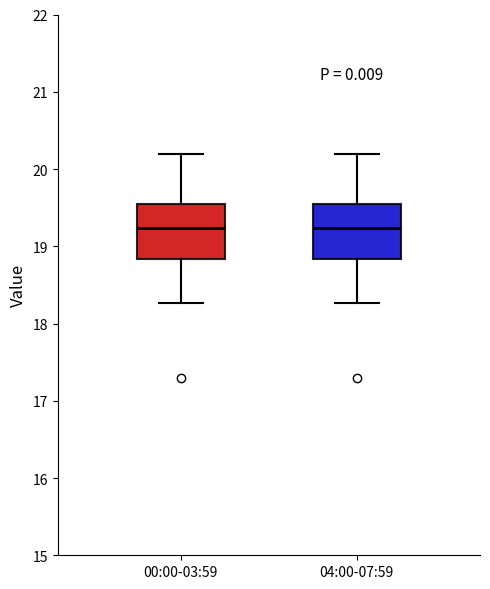

Reading left to right, read every box against the y-axis: the position of its median line, the range the box covers, and the ends of its whiskers. The values are not printed on the chart, so give them approximately, as read against the axis.

00:00-03:59: median 19.2, box 18.8 to 19.6, whiskers 18.3 to 20.2
04:00-07:59: median 19.2, box 18.8 to 19.6, whiskers 18.3 to 20.2